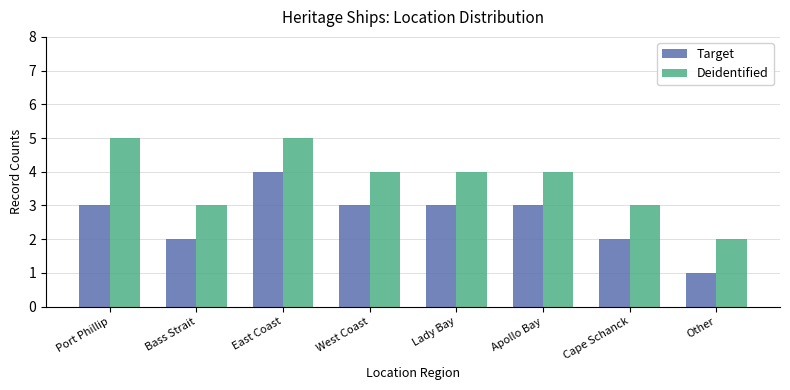

Rank the series by their maximum value, from lowest to highest.

Target, Deidentified